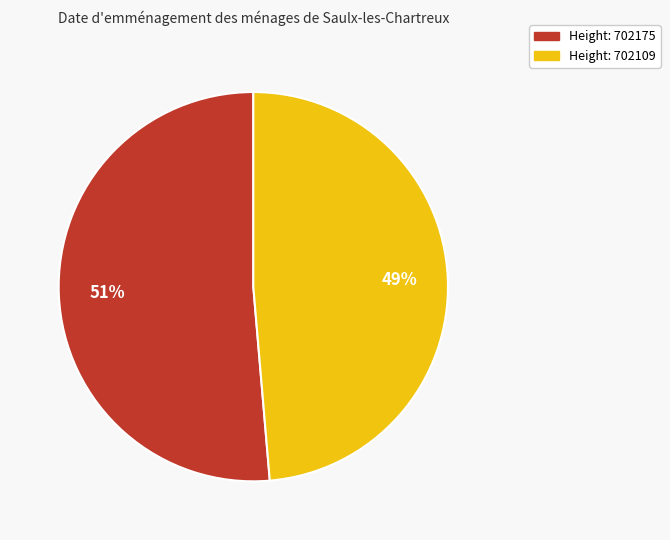

Is there a majority slice in this chart?

Yes